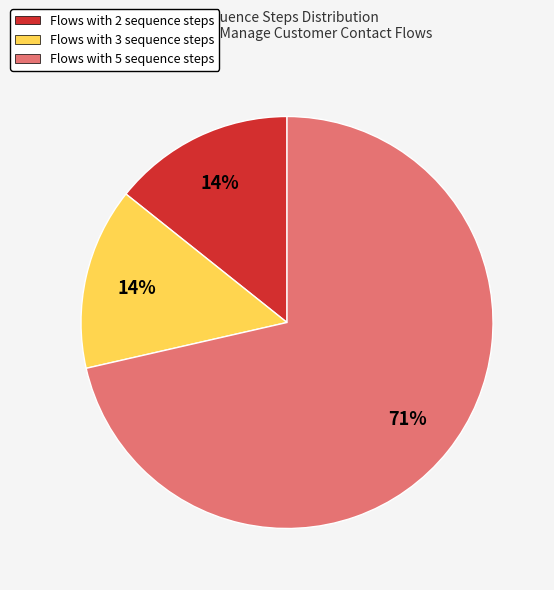

How many slices are in this pie chart?

3